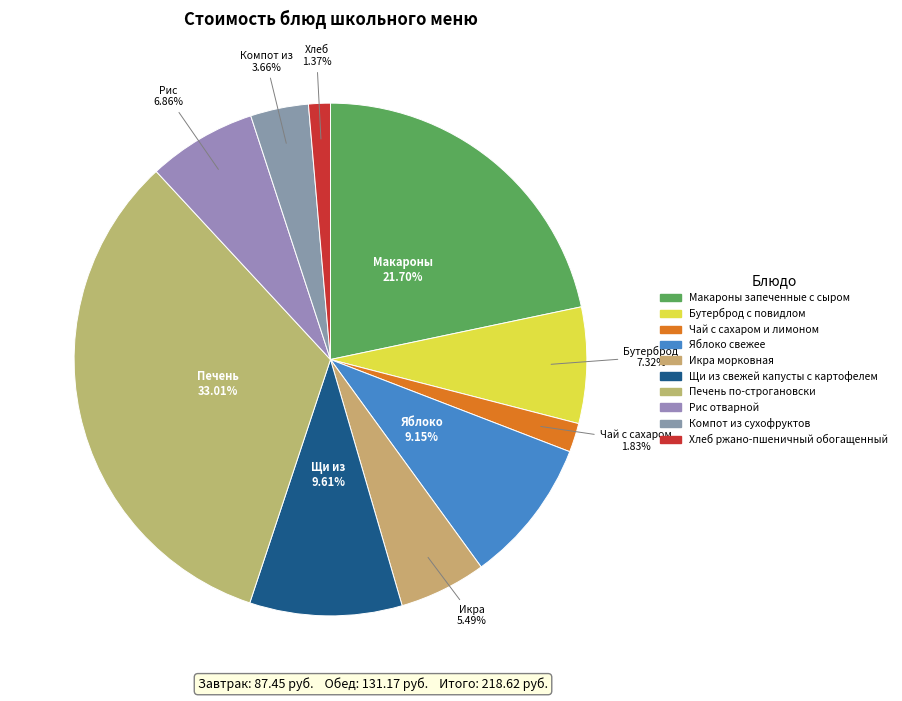

Count the number of slices in the pie.

10